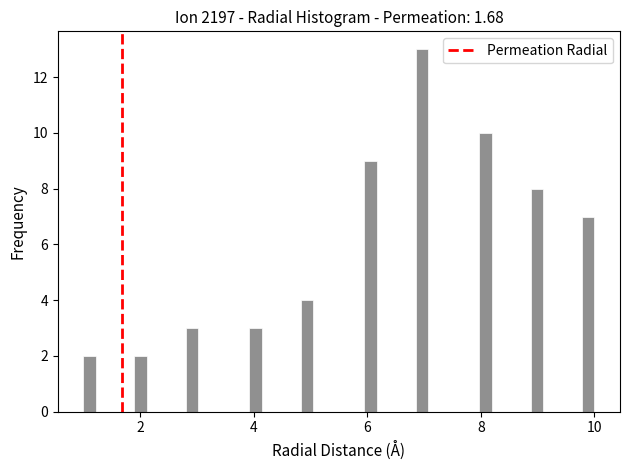

Read against the x-axis, roughly where is the centre of the tallest bar?

7.0